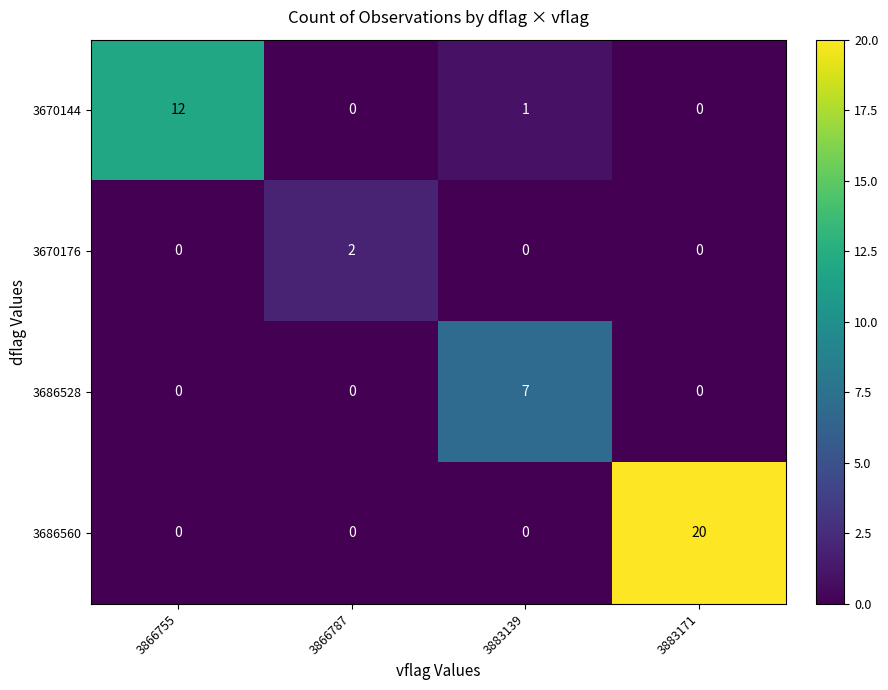

Reading right to left, what are all the values shown in this chart?

3670144: 3883171=0	3883139=1	3866787=0	3866755=12
3670176: 3883171=0	3883139=0	3866787=2	3866755=0
3686528: 3883171=0	3883139=7	3866787=0	3866755=0
3686560: 3883171=20	3883139=0	3866787=0	3866755=0